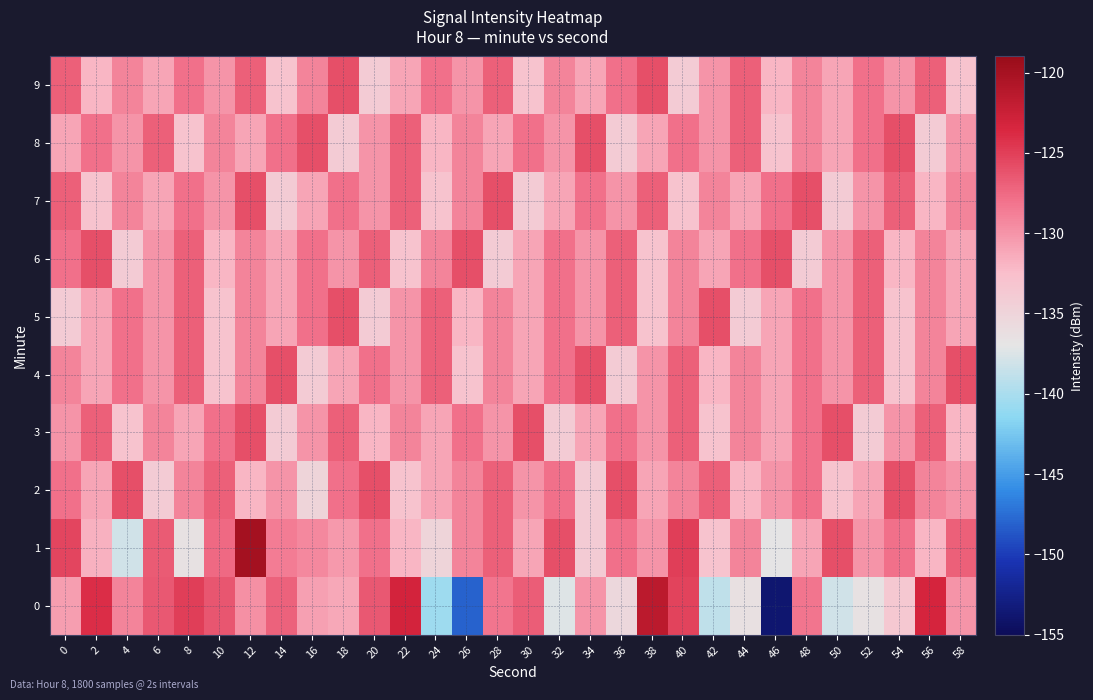

Reading left to right, what are all the values shown in this chart?

0: 0=-130.6	2=-124.0	4=-129.0	6=-126.5	8=-124.9	10=-126.4	12=-129.7	14=-127.1	16=-130.8	18=-131.2	20=-126.5	22=-123.1	24=-140.5	26=-148.1	28=-128.3	30=-126.8	32=-137.4	34=-130.0	36=-135.3	38=-121.5	40=-125.2	42=-138.9	44=-136.4	46=-153.8	48=-128.3	50=-138.1	52=-136.6	54=-133.5	56=-123.3	58=-130.1
1: 0=-125.5	2=-131.7	4=-138.0	6=-126.6	8=-136.5	10=-127.5	12=-119.9	14=-128.6	16=-129.4	18=-130.3	20=-128.0	22=-132.0	24=-135.0	26=-129.0	28=-127.0	30=-131.0	32=-126.0	34=-134.0	36=-128.0	38=-130.0	40=-125.0	42=-133.0	44=-129.0	46=-137.0	48=-131.0	50=-126.0	52=-130.0	54=-128.0	56=-132.0	58=-127.0
2: 0=-128.0	2=-131.0	4=-126.0	6=-134.0	8=-129.0	10=-127.0	12=-132.0	14=-130.0	16=-135.0	18=-128.0	20=-126.0	22=-133.0	24=-131.0	26=-129.0	28=-127.0	30=-130.0	32=-128.0	34=-134.0	36=-126.0	38=-131.0	40=-129.0	42=-127.0	44=-132.0	46=-130.0	48=-128.0	50=-133.0	52=-131.0	54=-126.0	56=-129.0	58=-130.0
3: 0=-130.0	2=-127.0	4=-133.0	6=-129.0	8=-131.0	10=-128.0	12=-126.0	14=-134.0	16=-130.0	18=-127.0	20=-132.0	22=-129.0	24=-131.0	26=-128.0	28=-130.0	30=-126.0	32=-134.0	34=-131.0	36=-128.0	38=-130.0	40=-127.0	42=-133.0	44=-129.0	46=-131.0	48=-128.0	50=-126.0	52=-134.0	54=-130.0	56=-127.0	58=-132.0
4: 0=-129.0	2=-131.0	4=-128.0	6=-130.0	8=-127.0	10=-133.0	12=-129.0	14=-126.0	16=-134.0	18=-131.0	20=-128.0	22=-130.0	24=-127.0	26=-133.0	28=-129.0	30=-131.0	32=-128.0	34=-126.0	36=-134.0	38=-130.0	40=-127.0	42=-132.0	44=-129.0	46=-131.0	48=-128.0	50=-130.0	52=-127.0	54=-133.0	56=-129.0	58=-126.0
5: 0=-134.0	2=-131.0	4=-128.0	6=-130.0	8=-127.0	10=-133.0	12=-129.0	14=-131.0	16=-128.0	18=-126.0	20=-134.0	22=-130.0	24=-127.0	26=-132.0	28=-129.0	30=-131.0	32=-128.0	34=-130.0	36=-127.0	38=-133.0	40=-129.0	42=-126.0	44=-134.0	46=-131.0	48=-128.0	50=-130.0	52=-127.0	54=-133.0	56=-129.0	58=-131.0
6: 0=-128.0	2=-126.0	4=-134.0	6=-130.0	8=-127.0	10=-132.0	12=-129.0	14=-131.0	16=-128.0	18=-130.0	20=-127.0	22=-133.0	24=-129.0	26=-126.0	28=-134.0	30=-131.0	32=-128.0	34=-130.0	36=-127.0	38=-133.0	40=-129.0	42=-131.0	44=-128.0	46=-126.0	48=-134.0	50=-130.0	52=-127.0	54=-132.0	56=-129.0	58=-131.0
7: 0=-127.0	2=-133.0	4=-129.0	6=-131.0	8=-128.0	10=-130.0	12=-126.0	14=-134.0	16=-131.0	18=-128.0	20=-130.0	22=-127.0	24=-133.0	26=-129.0	28=-126.0	30=-134.0	32=-131.0	34=-128.0	36=-130.0	38=-127.0	40=-133.0	42=-129.0	44=-131.0	46=-128.0	48=-126.0	50=-134.0	52=-130.0	54=-127.0	56=-132.0	58=-129.0
8: 0=-131.0	2=-128.0	4=-130.0	6=-127.0	8=-133.0	10=-129.0	12=-131.0	14=-128.0	16=-126.0	18=-134.0	20=-130.0	22=-127.0	24=-132.0	26=-129.0	28=-131.0	30=-128.0	32=-130.0	34=-126.0	36=-134.0	38=-131.0	40=-128.0	42=-130.0	44=-127.0	46=-133.0	48=-129.0	50=-131.0	52=-128.0	54=-126.0	56=-134.0	58=-130.0
9: 0=-127.0	2=-132.0	4=-129.0	6=-131.0	8=-128.0	10=-130.0	12=-127.0	14=-133.0	16=-129.0	18=-126.0	20=-134.0	22=-131.0	24=-128.0	26=-130.0	28=-127.0	30=-133.0	32=-129.0	34=-131.0	36=-128.0	38=-126.0	40=-134.0	42=-130.0	44=-127.0	46=-132.0	48=-129.0	50=-131.0	52=-128.0	54=-130.0	56=-127.0	58=-133.0